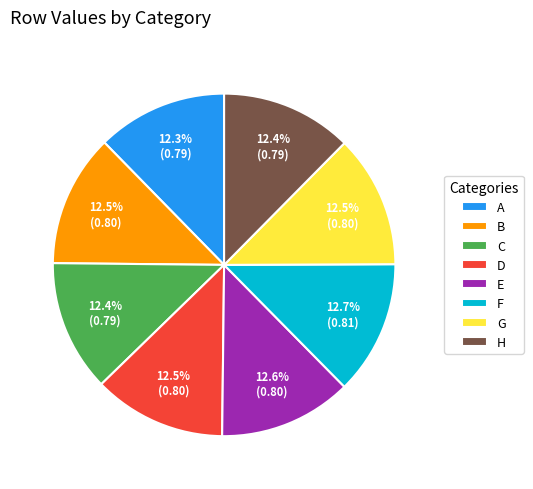

Is it true that A is 12% of the pie?

True